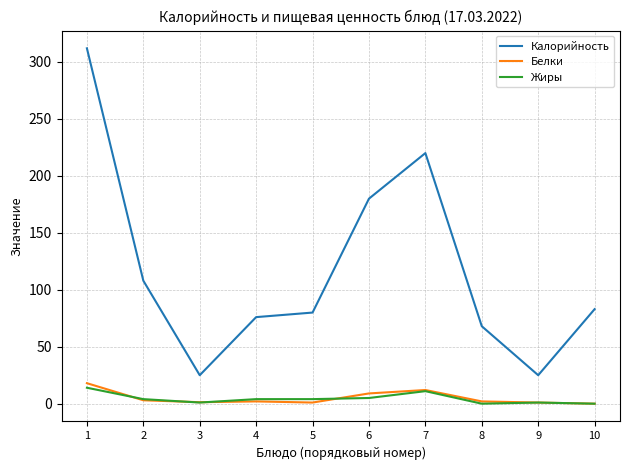

At which label does Калорийность first exceed 83?

1